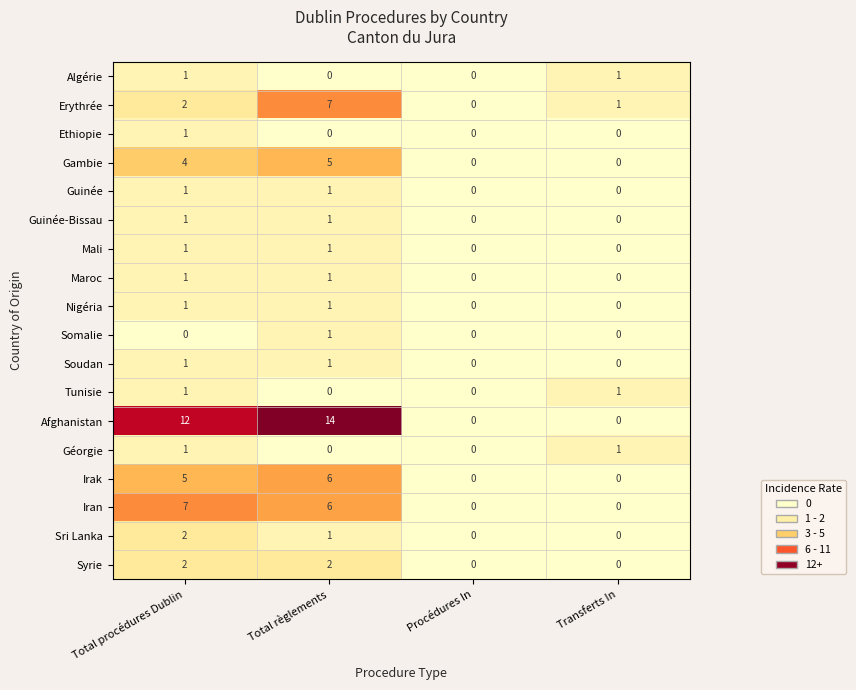

Which category has the highest value in the Irak series?

Total règlements